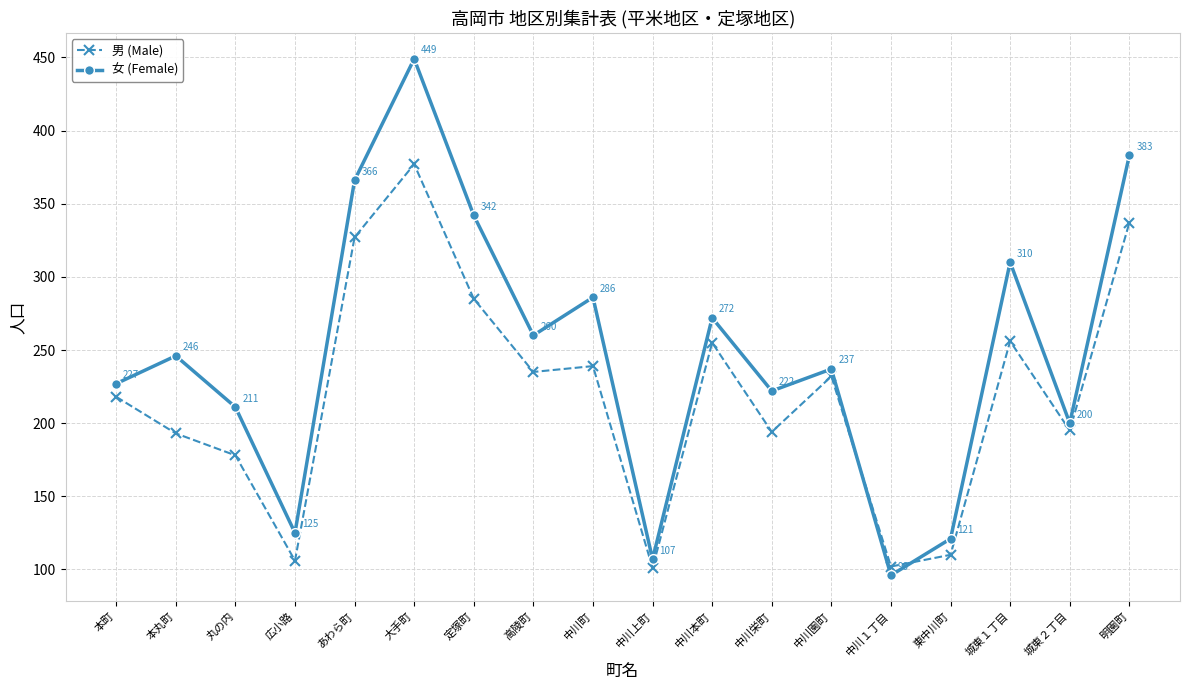

Does the chart display data point markers on the line(s)?

Yes